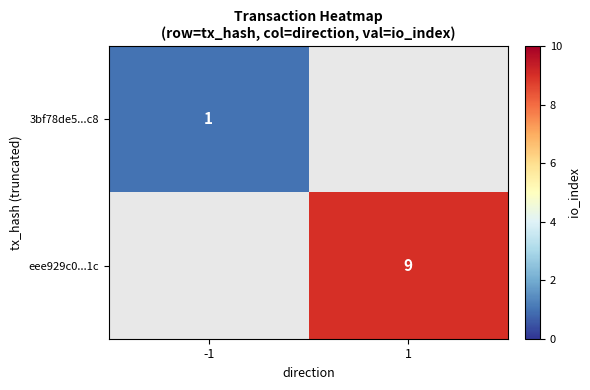

Is the value of 3bf78de5...c8 at -1 greater than the value of eee929c0...1c at 1?

No